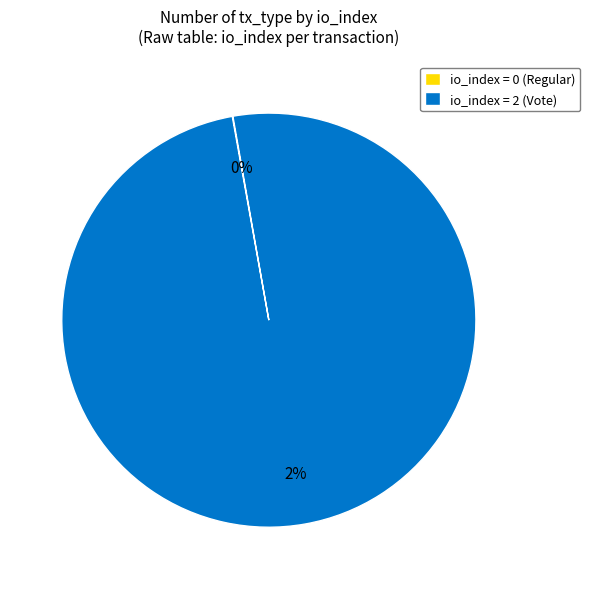

What is the change in value from Regular (io_index=0) to Vote (io_index=2)?

+2